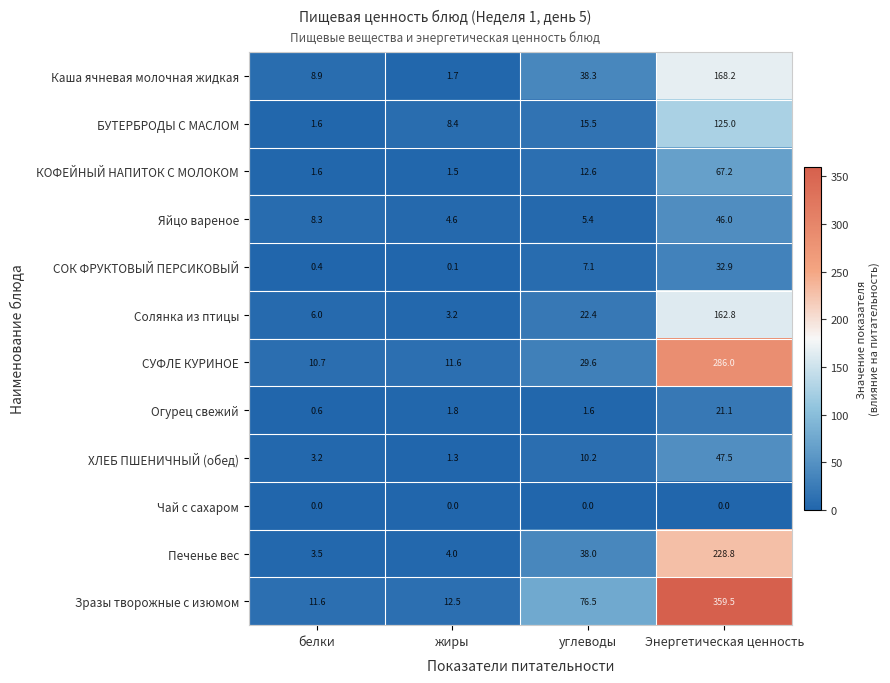

Which category has the highest value across all series?

Энергетическая ценность